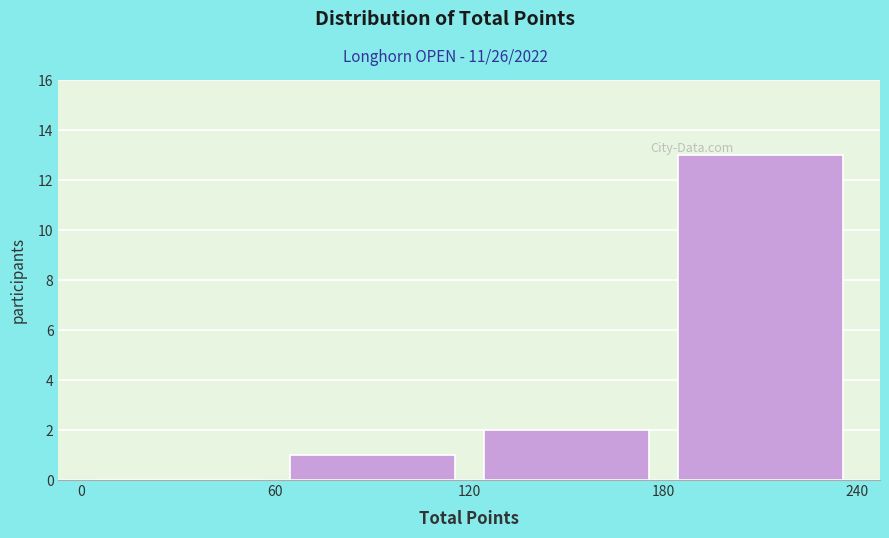

Reading left to right, transcribe this chart: for each bar, give the range it covers on the x-axis and its height. The values are not printed on the chart, so give them approximately, as read against the axis.

0 to 60: 0
60 to 120: 1
120 to 180: 2
180 to 240: 13